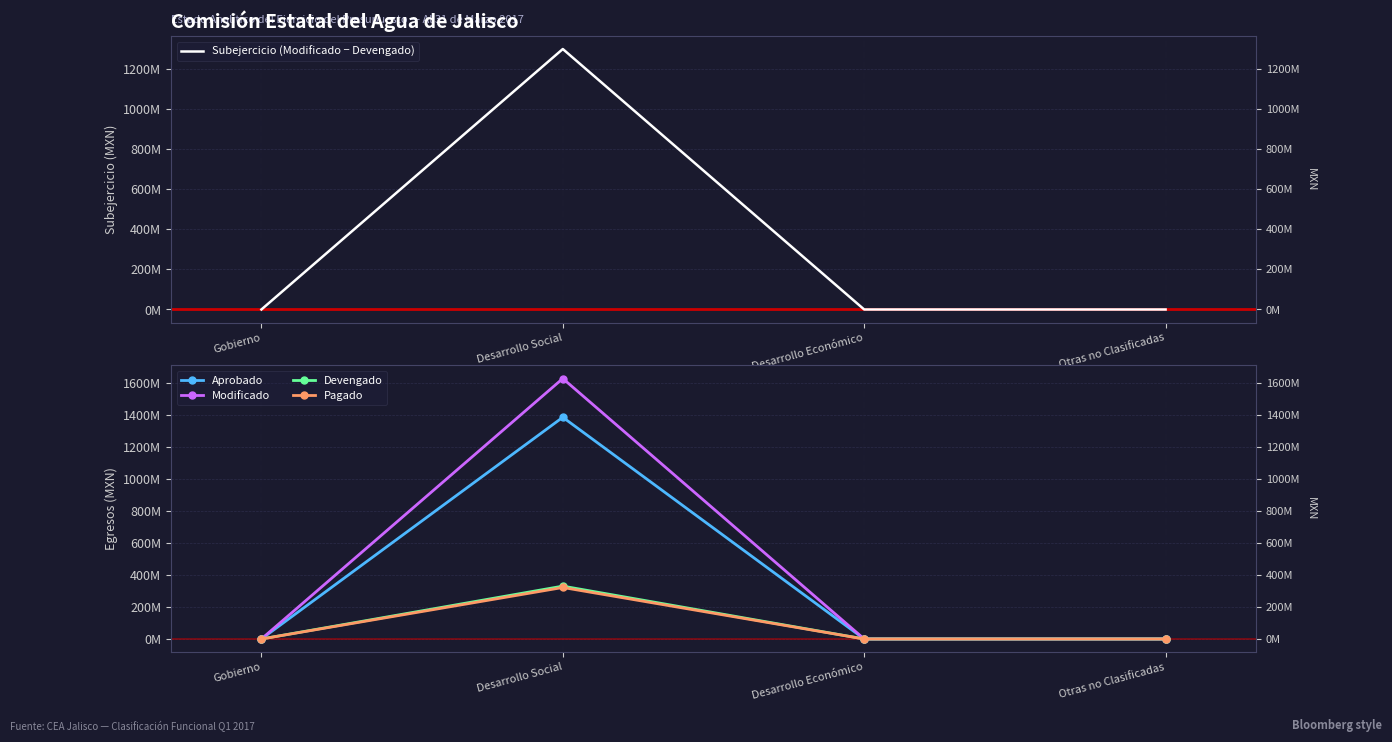

What is the sum of the Modificado values at Desarrollo Social and Otras no Clasificadas?

1630920208.0